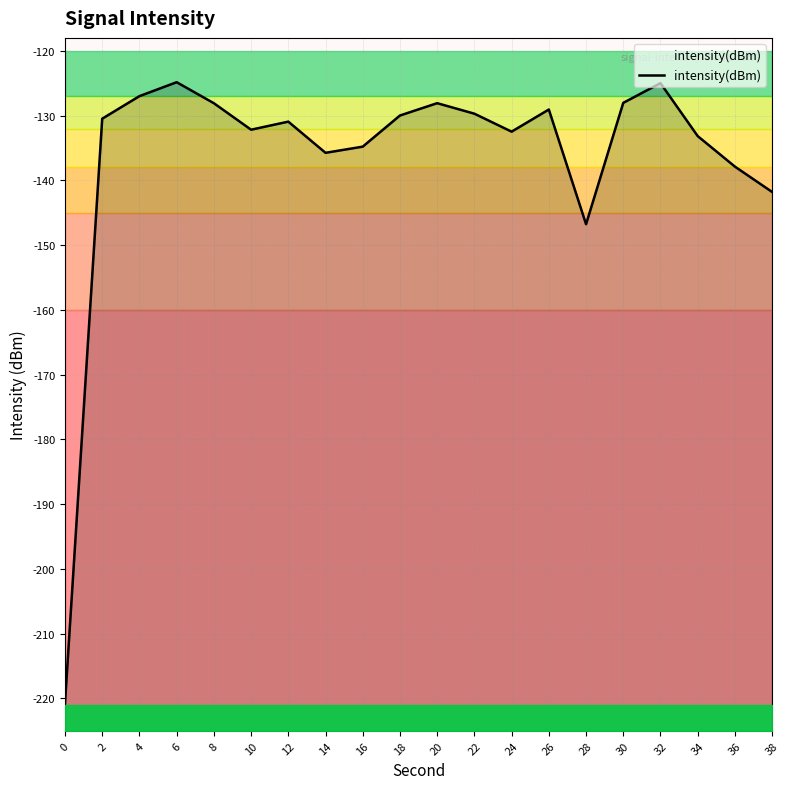

What is the change in value from 20 to 36?

-9.8